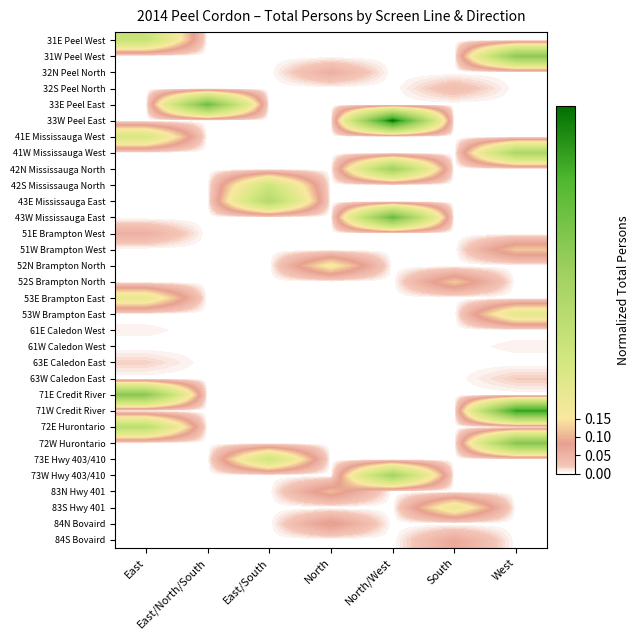

Reading left to right, extract all data points from this chart.

31E Peel West: East=0.4	East/North/South=0.0	East/South=0.0	North=0.0	North/West=0.0	South=0.0	West=0.0
31W Peel West: East=0.0	East/North/South=0.0	East/South=0.0	North=0.0	North/West=0.0	South=0.0	West=0.6
32N Peel North: East=0.0	East/North/South=0.0	East/South=0.0	North=0.1	North/West=0.0	South=0.0	West=0.0
32S Peel North: East=0.0	East/North/South=0.0	East/South=0.0	North=0.0	North/West=0.0	South=0.0	West=0.0
33E Peel East: East=0.0	East/North/South=0.7	East/South=0.0	North=0.0	North/West=0.0	South=0.0	West=0.0
33W Peel East: East=0.0	East/North/South=0.0	East/South=0.0	North=0.0	North/West=1.0	South=0.0	West=0.0
41E Mississauga West: East=0.3	East/North/South=0.0	East/South=0.0	North=0.0	North/West=0.0	South=0.0	West=0.0
41W Mississauga West: East=0.0	East/North/South=0.0	East/South=0.0	North=0.0	North/West=0.0	South=0.0	West=0.5
42N Mississauga North: East=0.0	East/North/South=0.0	East/South=0.0	North=0.0	North/West=0.5	South=0.0	West=0.0
42S Mississauga North: East=0.0	East/North/South=0.0	East/South=0.3	North=0.0	North/West=0.0	South=0.0	West=0.0
43E Mississauga East: East=0.0	East/North/South=0.0	East/South=0.5	North=0.0	North/West=0.0	South=0.0	West=0.0
43W Mississauga East: East=0.0	East/North/South=0.0	East/South=0.0	North=0.0	North/West=0.7	South=0.0	West=0.0
51E Brampton West: East=0.1	East/North/South=0.0	East/South=0.0	North=0.0	North/West=0.0	South=0.0	West=0.0
51W Brampton West: East=0.0	East/North/South=0.0	East/South=0.0	North=0.0	North/West=0.0	South=0.0	West=0.1
52N Brampton North: East=0.0	East/North/South=0.0	East/South=0.0	North=0.2	North/West=0.0	South=0.0	West=0.0
52S Brampton North: East=0.0	East/North/South=0.0	East/South=0.0	North=0.0	North/West=0.0	South=0.1	West=0.0
53E Brampton East: East=0.2	East/North/South=0.0	East/South=0.0	North=0.0	North/West=0.0	South=0.0	West=0.0
53W Brampton East: East=0.0	East/North/South=0.0	East/South=0.0	North=0.0	North/West=0.0	South=0.0	West=0.2
61E Caledon West: East=0.0	East/North/South=0.0	East/South=0.0	North=0.0	North/West=0.0	South=0.0	West=0.0
61W Caledon West: East=0.0	East/North/South=0.0	East/South=0.0	North=0.0	North/West=0.0	South=0.0	West=0.0
63E Caledon East: East=0.0	East/North/South=0.0	East/South=0.0	North=0.0	North/West=0.0	South=0.0	West=0.0
63W Caledon East: East=0.0	East/North/South=0.0	East/South=0.0	North=0.0	North/West=0.0	South=0.0	West=0.0
71E Credit River: East=0.6	East/North/South=0.0	East/South=0.0	North=0.0	North/West=0.0	South=0.0	West=0.0
71W Credit River: East=0.0	East/North/South=0.0	East/South=0.0	North=0.0	North/West=0.0	South=0.0	West=0.9
72E Hurontario: East=0.4	East/North/South=0.0	East/South=0.0	North=0.0	North/West=0.0	South=0.0	West=0.0
72W Hurontario: East=0.0	East/North/South=0.0	East/South=0.0	North=0.0	North/West=0.0	South=0.0	West=0.6
73E Hwy 403/410: East=0.0	East/North/South=0.0	East/South=0.3	North=0.0	North/West=0.0	South=0.0	West=0.0
73W Hwy 403/410: East=0.0	East/North/South=0.0	East/South=0.0	North=0.0	North/West=0.5	South=0.0	West=0.0
83N Hwy 401: East=0.0	East/North/South=0.0	East/South=0.0	North=0.1	North/West=0.0	South=0.0	West=0.0
83S Hwy 401: East=0.0	East/North/South=0.0	East/South=0.0	North=0.0	North/West=0.0	South=0.2	West=0.0
84N Bovaird: East=0.0	East/North/South=0.0	East/South=0.0	North=0.1	North/West=0.0	South=0.0	West=0.0
84S Bovaird: East=0.0	East/North/South=0.0	East/South=0.0	North=0.0	North/West=0.0	South=0.1	West=0.0